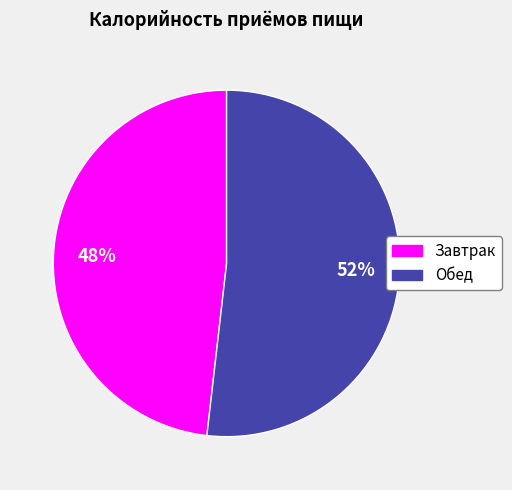

Which has a higher value, Обед or Завтрак?

Обед